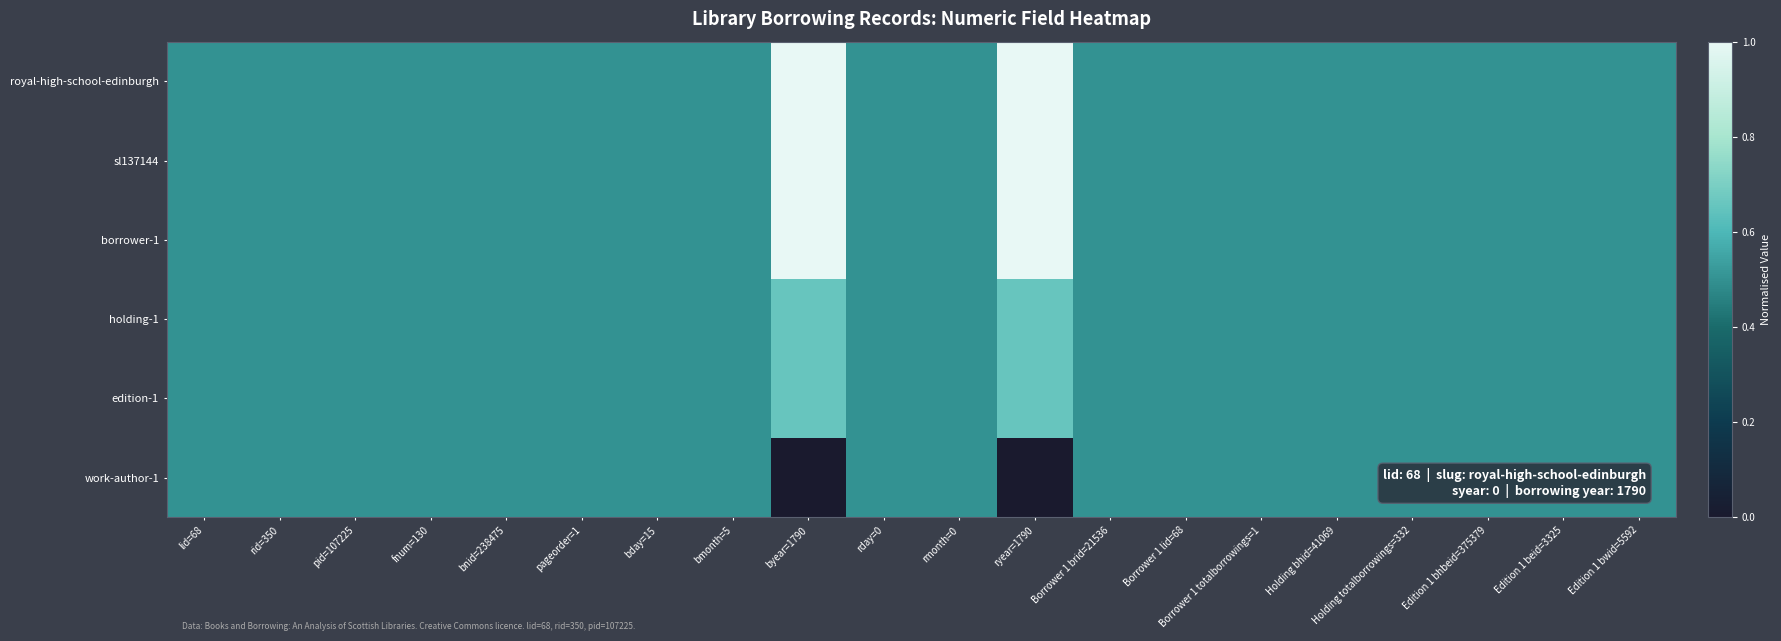

Which label corresponds to the largest value in the chart?

byear=1790